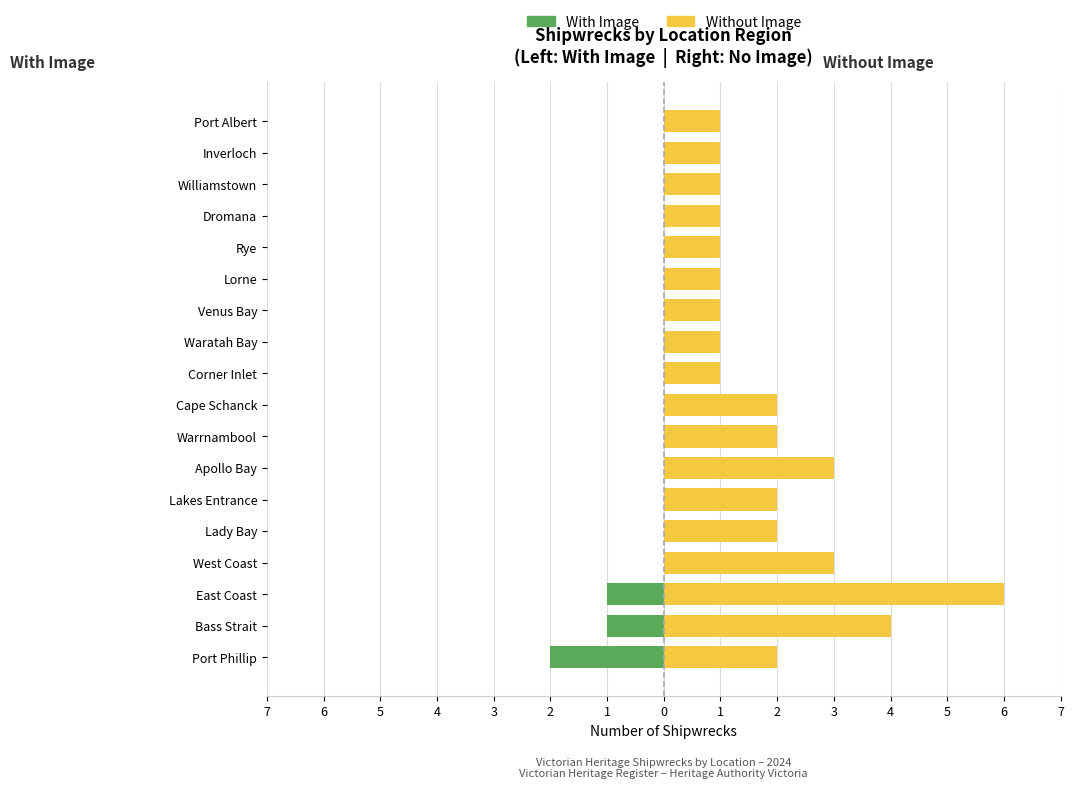

Which series has the widest spread of values?

Without Image